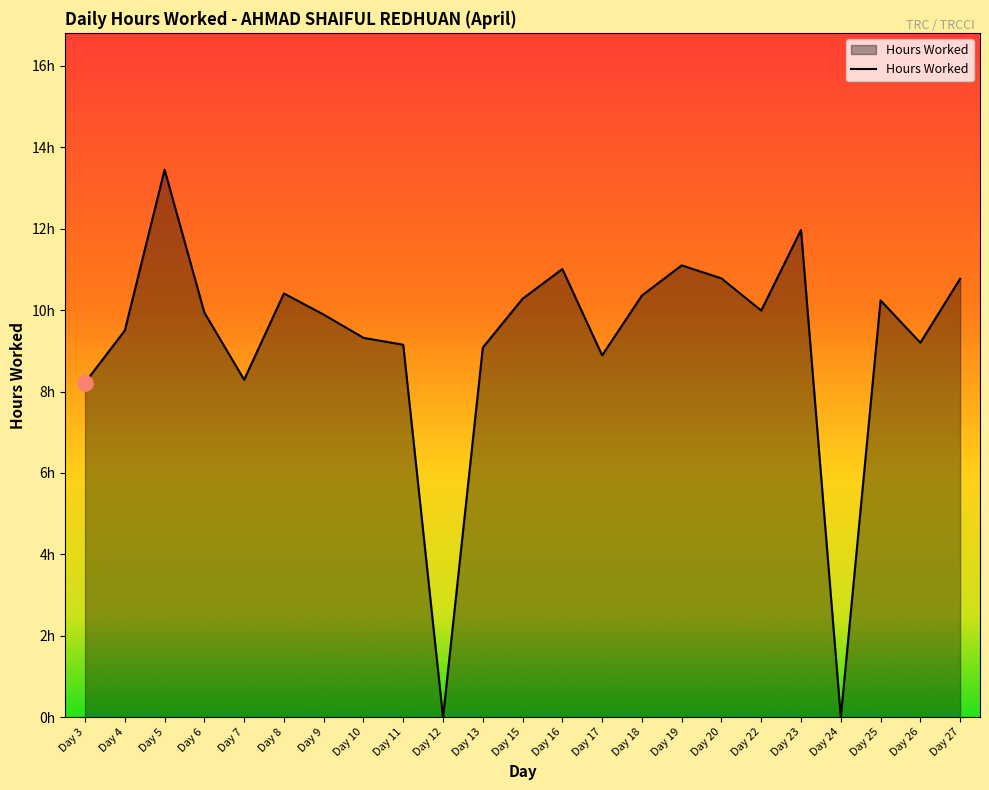

What is the change in value from Day 5 to Day 15?

-3.2